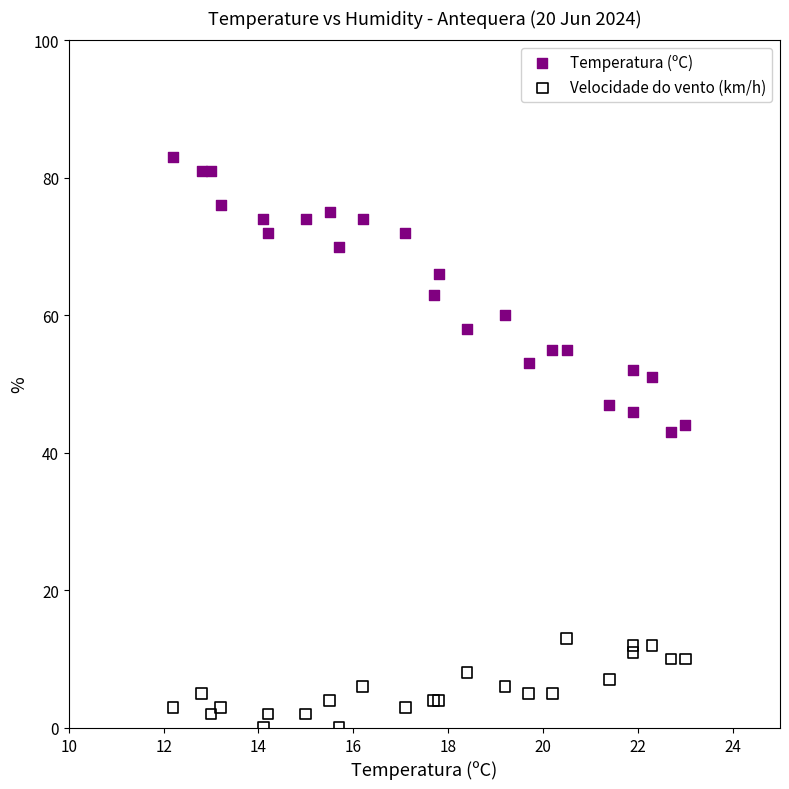

Which series contains the lowest Y value?

Velocidade do vento (km/h)